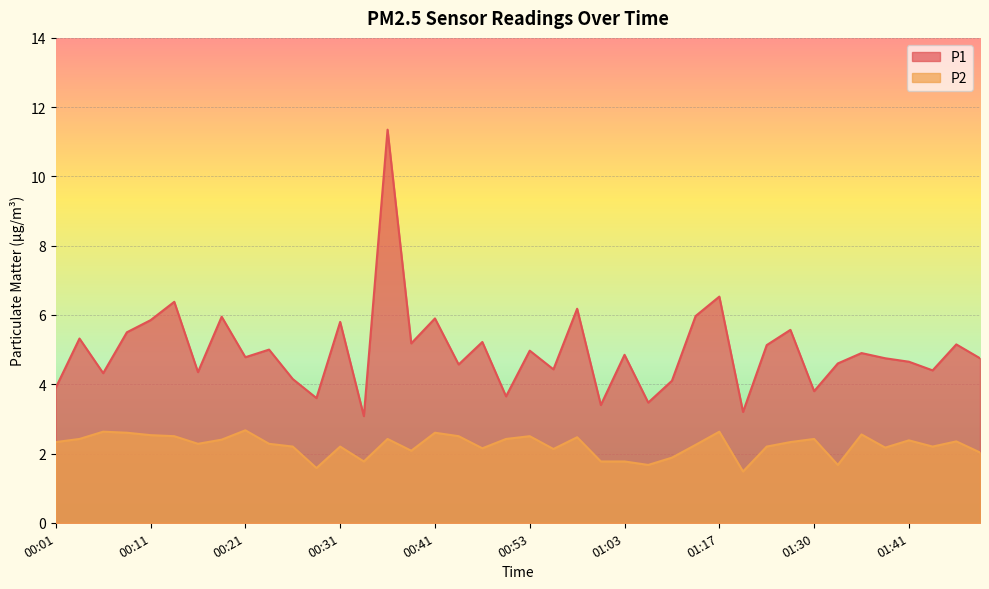

Between 00:28 and 00:56, which series saw the biggest shift?

P1